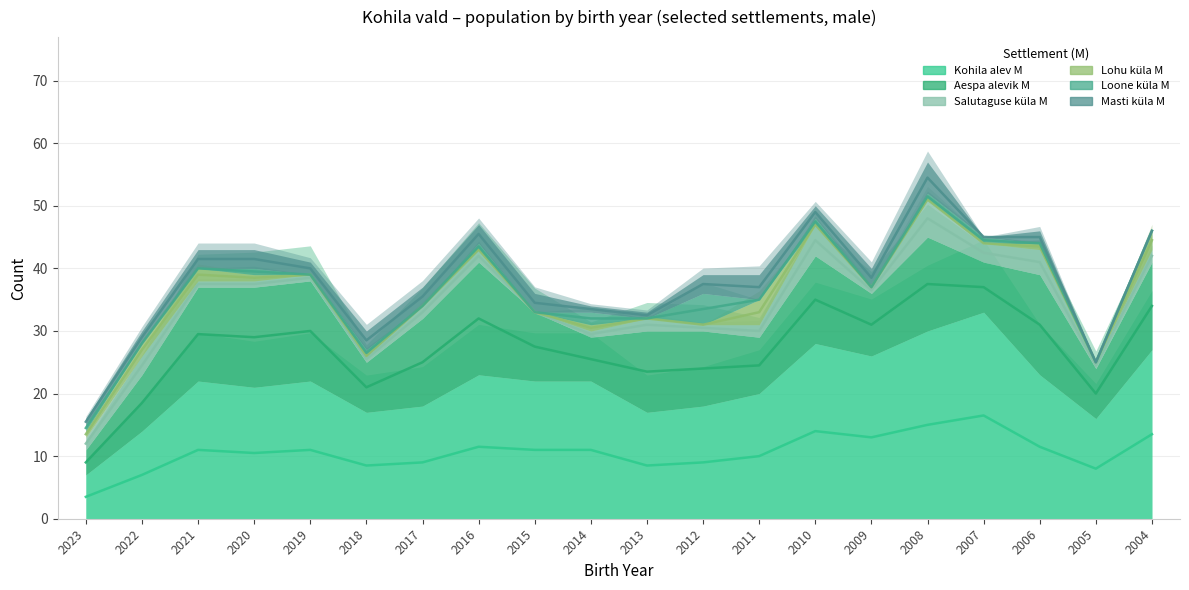

What are all the series names shown in the legend?

Kohila alev M, Aespa alevik M, Salutaguse küla M, Lohu küla M, Loone küla M, Masti küla M